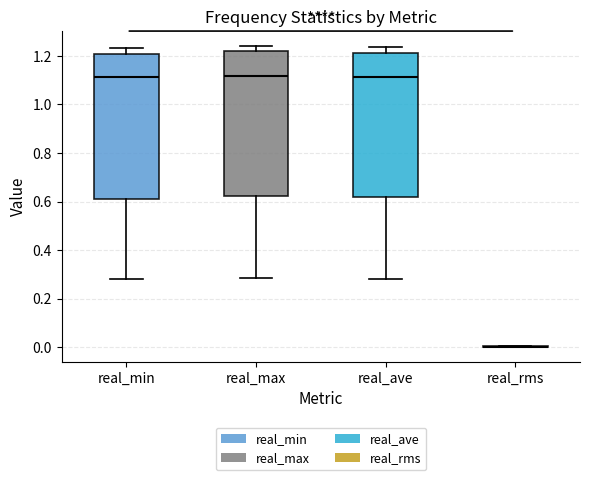

Reading left to right, transcribe this box plot: for each box, give where its median line is, the range the box spans, and where its two whiskers end, as read against the y-axis. The values are not printed on the chart, so give them approximately, as read against the axis.

real_min: median 1.12, box 0.62 to 1.20, whiskers 0.28 to 1.24
real_max: median 1.12, box 0.62 to 1.22, whiskers 0.28 to 1.24
real_ave: median 1.12, box 0.62 to 1.22, whiskers 0.28 to 1.24
real_rms: box collapsed to a line at 0.00, whiskers 0.00 to 0.00